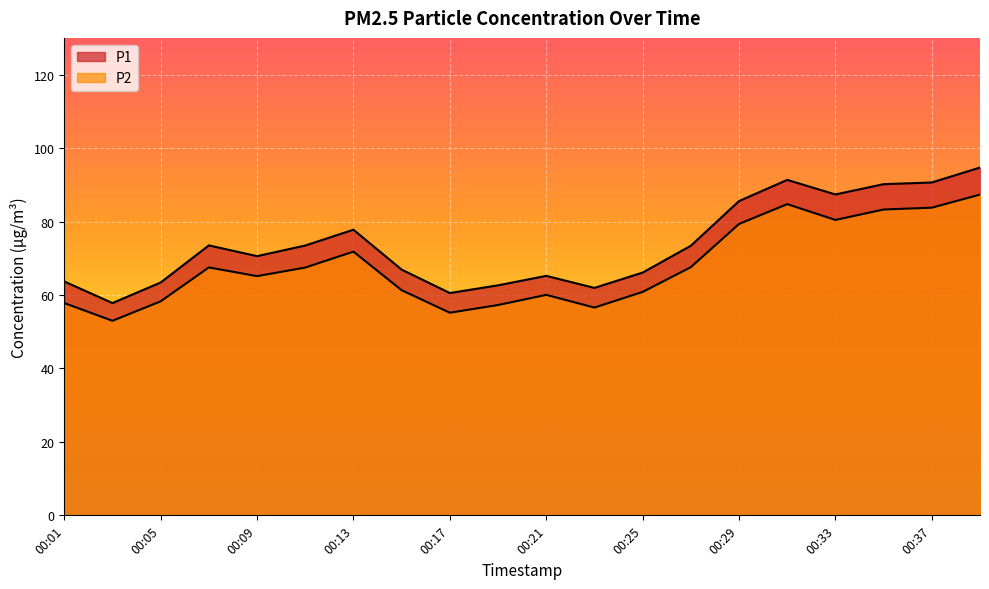

True or false: P2 and P1 intersect in this chart.

False